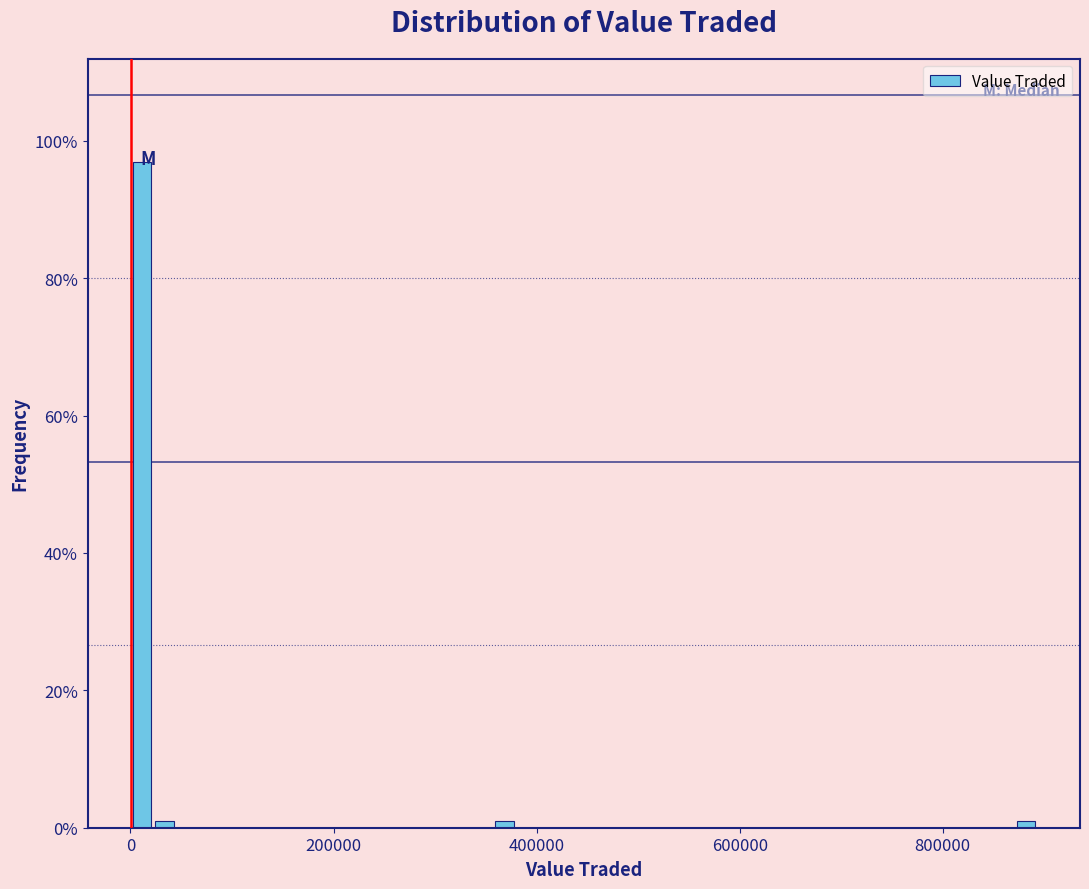

Read against the x-axis, roughly where is the centre of the tallest bar?

20000